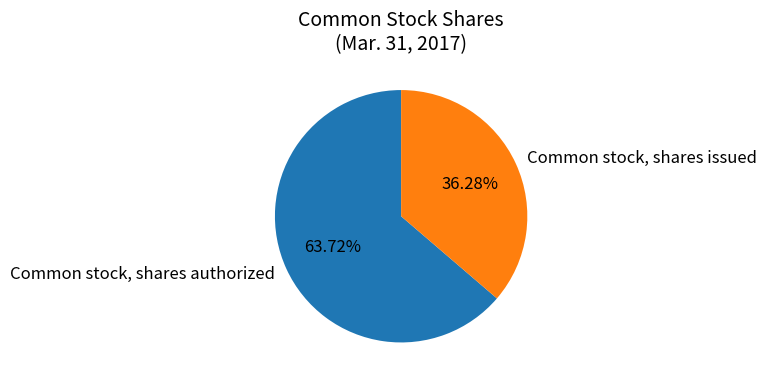

Which category has the biggest portion of the pie?

Common stock, shares authorized